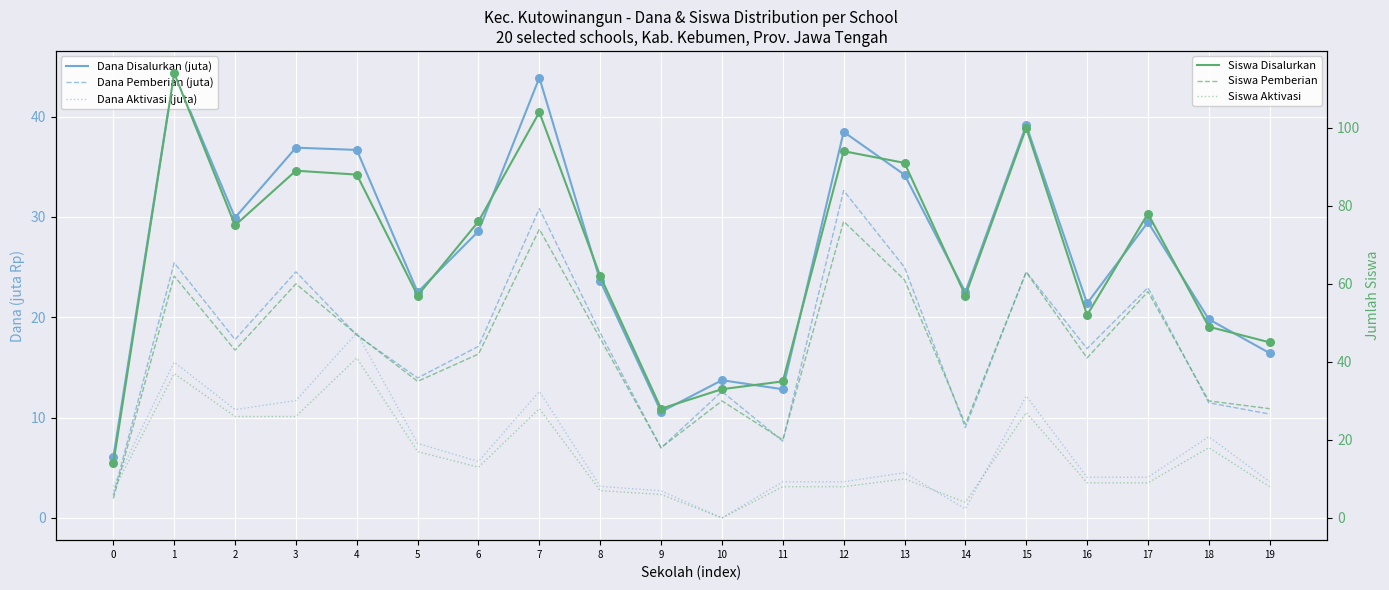

At how many categories does at least one series exceed 81?

7